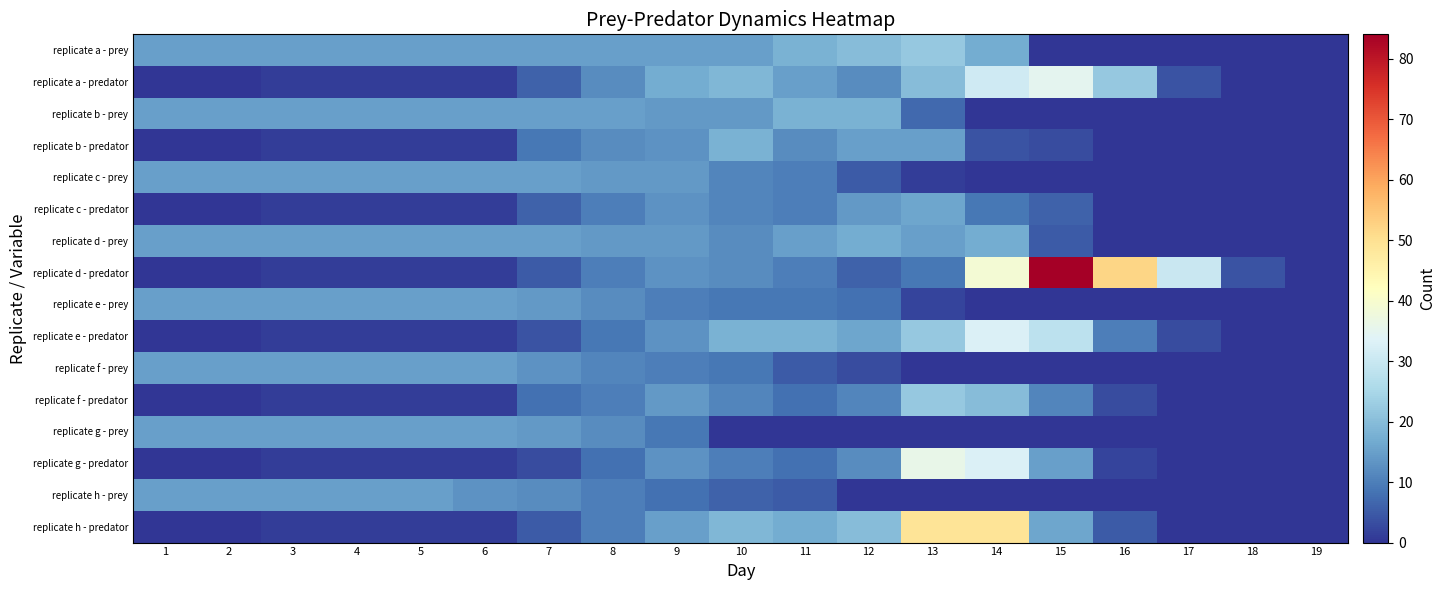

Reading left to right, what are all the values shown in this chart?

replicate a - prey: 1=15	2=15	3=15	4=15	5=15	6=15	7=15	8=15	9=15	10=15	11=18	12=20	13=22	14=17	15=0	16=0	17=0	18=0	19=0
replicate a - predator: 1=0	2=0	3=1	4=1	5=1	6=1	7=6	8=12	9=17	10=19	11=15	12=12	13=20	14=31	15=35	16=22	17=4	18=0	19=0
replicate b - prey: 1=15	2=15	3=15	4=15	5=15	6=15	7=15	8=15	9=14	10=14	11=18	12=18	13=7	14=0	15=0	16=0	17=0	18=0	19=0
replicate b - predator: 1=0	2=0	3=1	4=1	5=1	6=1	7=9	8=12	9=13	10=18	11=12	12=15	13=15	14=4	15=3	16=0	17=0	18=0	19=0
replicate c - prey: 1=15	2=15	3=15	4=15	5=15	6=15	7=15	8=14	9=14	10=11	11=10	12=5	13=1	14=0	15=0	16=0	17=0	18=0	19=0
replicate c - predator: 1=0	2=0	3=1	4=1	5=1	6=1	7=6	8=10	9=13	10=11	11=10	12=14	13=16	14=9	15=6	16=0	17=0	18=0	19=0
replicate d - prey: 1=15	2=15	3=15	4=15	5=15	6=15	7=15	8=14	9=14	10=12	11=15	12=17	13=15	14=17	15=5	16=0	17=0	18=0	19=0
replicate d - predator: 1=0	2=0	3=1	4=1	5=1	6=1	7=5	8=10	9=13	10=12	11=10	12=6	13=9	14=39	15=84	16=52	17=30	18=4	19=0
replicate e - prey: 1=15	2=15	3=15	4=15	5=15	6=15	7=14	8=12	9=10	10=9	11=9	12=8	13=2	14=0	15=0	16=0	17=0	18=0	19=0
replicate e - predator: 1=0	2=0	3=1	4=1	5=1	6=1	7=4	8=9	9=13	10=18	11=18	12=16	13=22	14=33	15=28	16=10	17=3	18=0	19=0
replicate f - prey: 1=15	2=15	3=15	4=15	5=15	6=15	7=13	8=11	9=10	10=9	11=5	12=3	13=0	14=0	15=0	16=0	17=0	18=0	19=0
replicate f - predator: 1=0	2=0	3=1	4=1	5=1	6=1	7=8	8=10	9=14	10=11	11=8	12=11	13=22	14=20	15=11	16=3	17=0	18=0	19=0
replicate g - prey: 1=15	2=15	3=15	4=15	5=15	6=15	7=14	8=12	9=9	10=0	11=0	12=0	13=0	14=0	15=0	16=0	17=0	18=0	19=0
replicate g - predator: 1=0	2=0	3=1	4=1	5=1	6=1	7=3	8=8	9=13	10=10	11=8	12=12	13=36	14=33	15=15	16=2	17=0	18=0	19=0
replicate h - prey: 1=15	2=15	3=15	4=15	5=15	6=13	7=12	8=10	9=8	10=6	11=5	12=0	13=0	14=0	15=0	16=0	17=0	18=0	19=0
replicate h - predator: 1=0	2=0	3=1	4=1	5=1	6=1	7=5	8=10	9=15	10=19	11=17	12=20	13=49	14=49	15=16	16=5	17=0	18=0	19=0